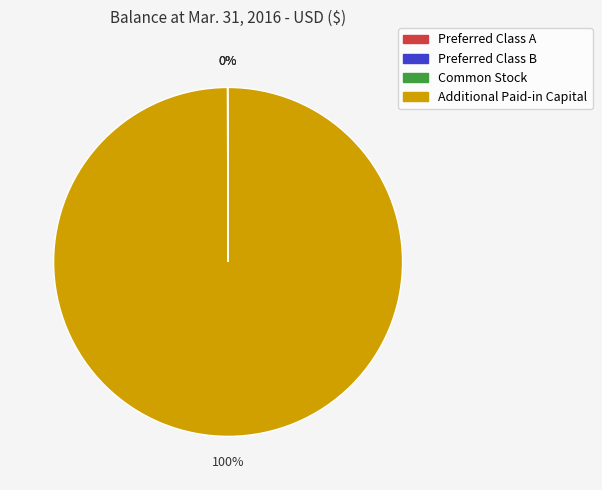

Is there a majority slice in this chart?

Yes